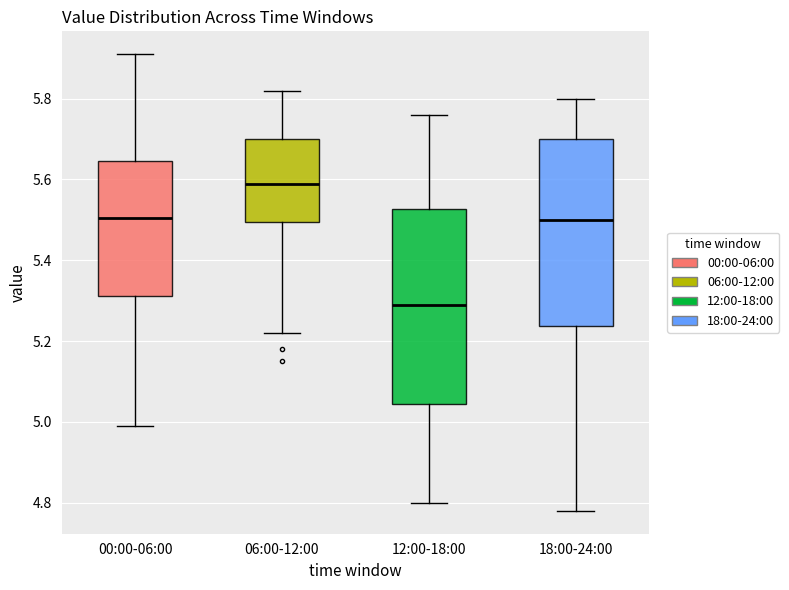

Reading left to right, read every box against the y-axis: the position of its median line, the range the box covers, and the ends of its whiskers. The values are not printed on the chart, so give them approximately, as read against the axis.

00:00-06:00: median 5.50, box 5.32 to 5.64, whiskers 5.00 to 5.92
06:00-12:00: median 5.60, box 5.50 to 5.70, whiskers 5.22 to 5.82
12:00-18:00: median 5.30, box 5.04 to 5.52, whiskers 4.80 to 5.76
18:00-24:00: median 5.50, box 5.24 to 5.70, whiskers 4.78 to 5.80